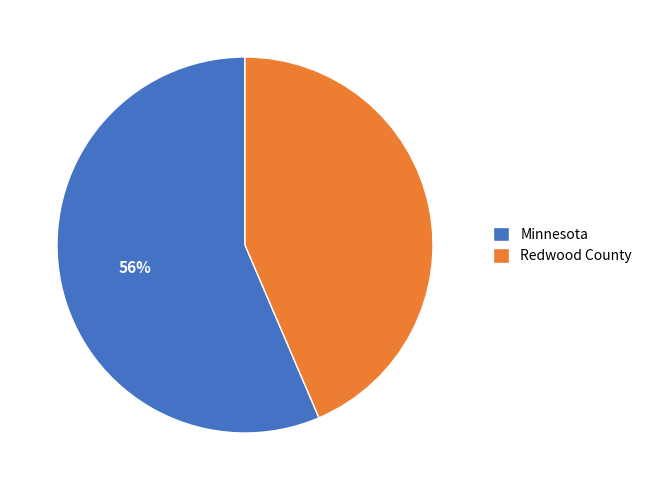

The Minnesota slice represents 56% of the pie. True or false?

True